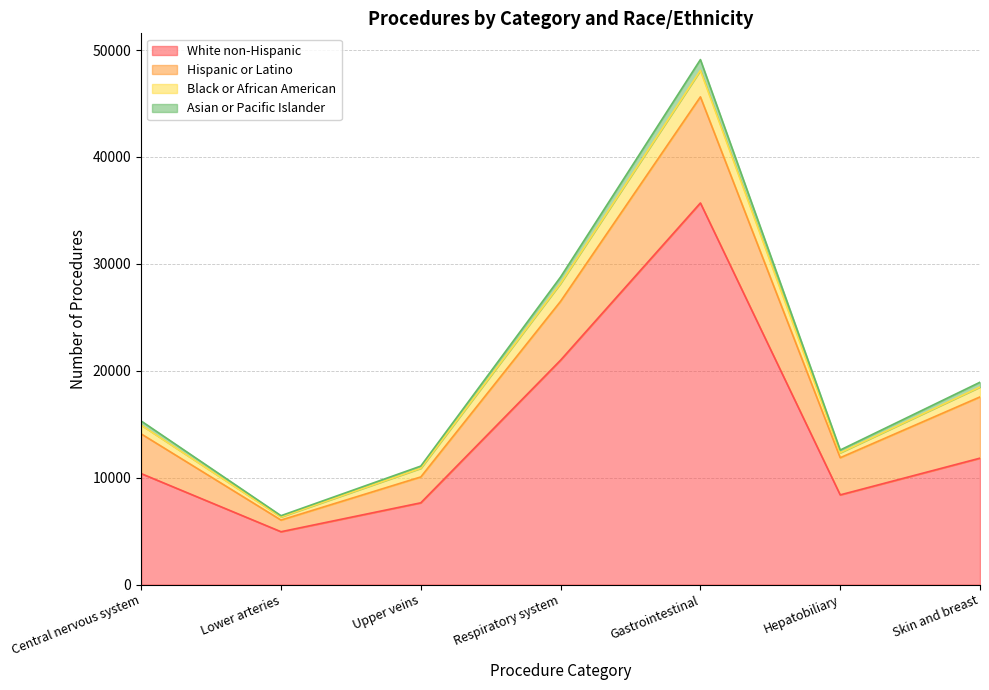

Between Hepatobiliary and Gastrointestinal, which is larger?

Gastrointestinal